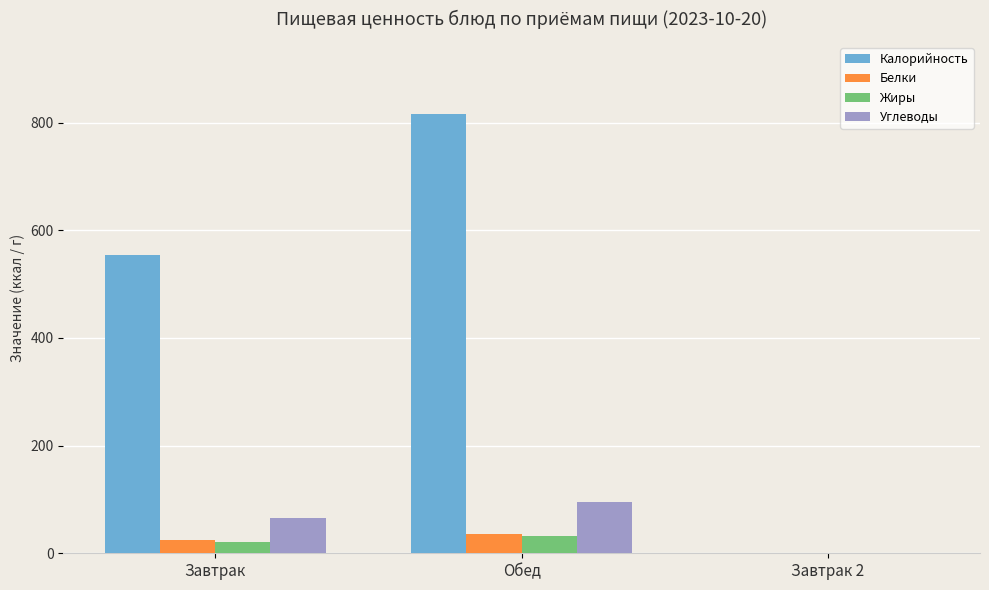

Which series changed the most between Завтрак and Обед?

Калорийность